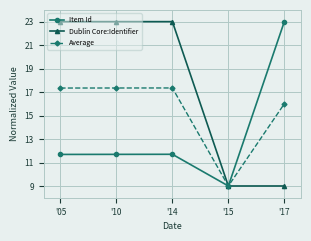

What is the value of the Item Id point at the 3rd from the left?

11.7